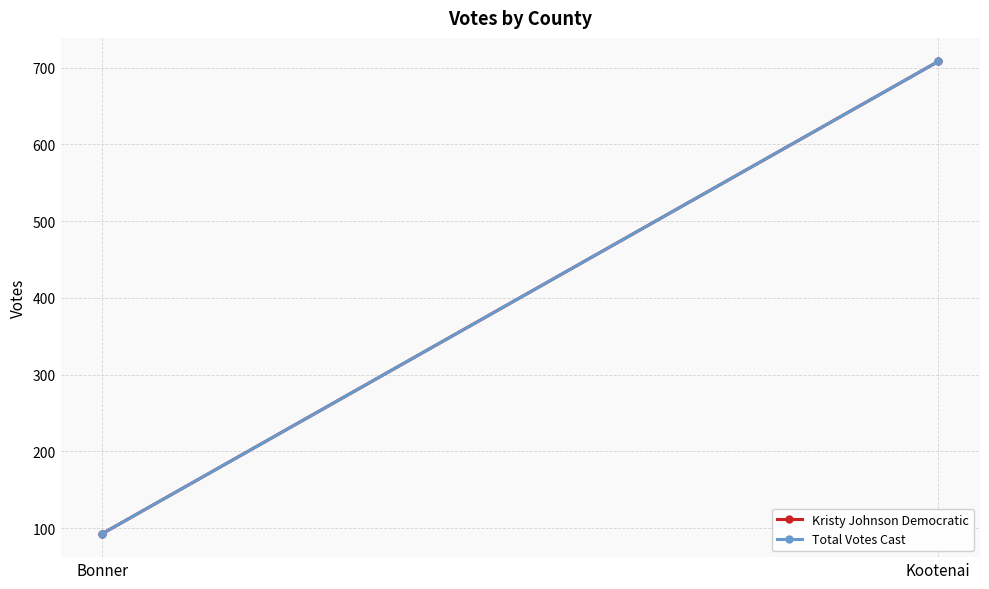

What is the difference between the maximum and minimum values in the Total Votes Cast series?

615